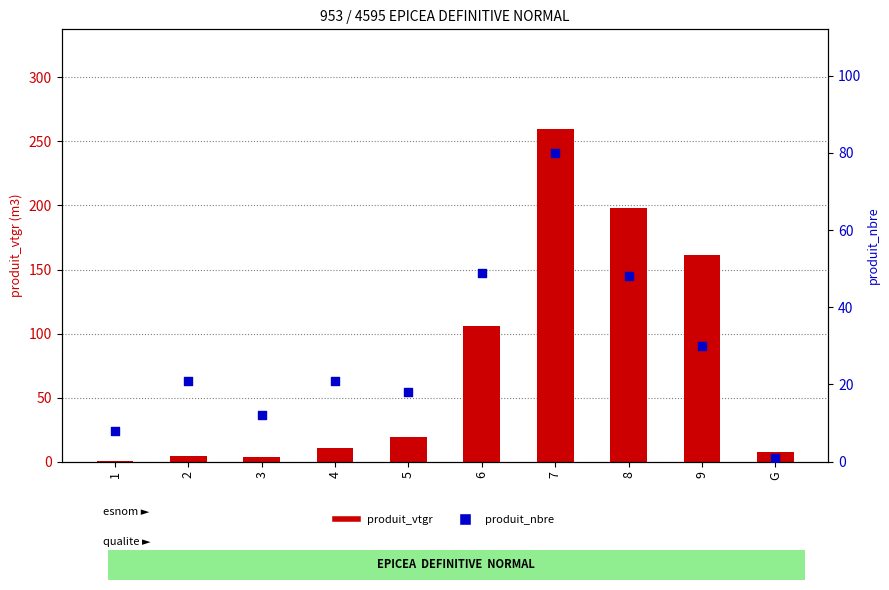

Which series has the largest total across all categories?

produit_vtgr